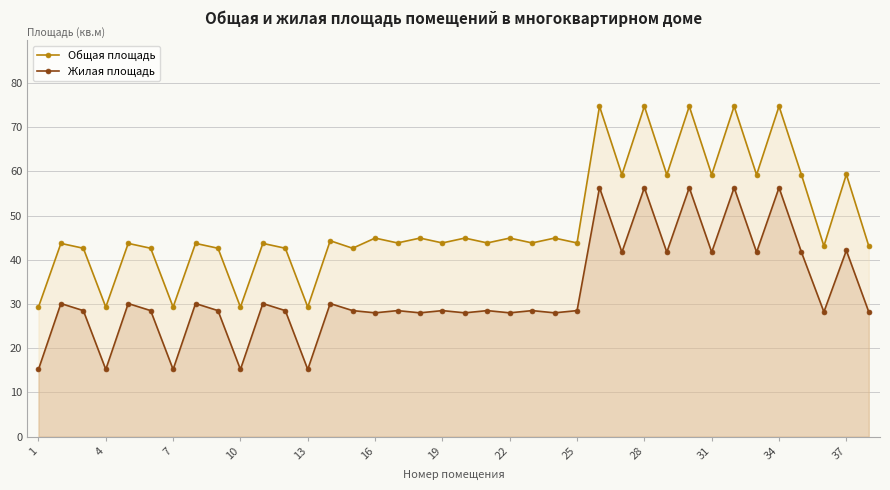

The value of Общая площадь at 28 is 14.2. True or false?

False